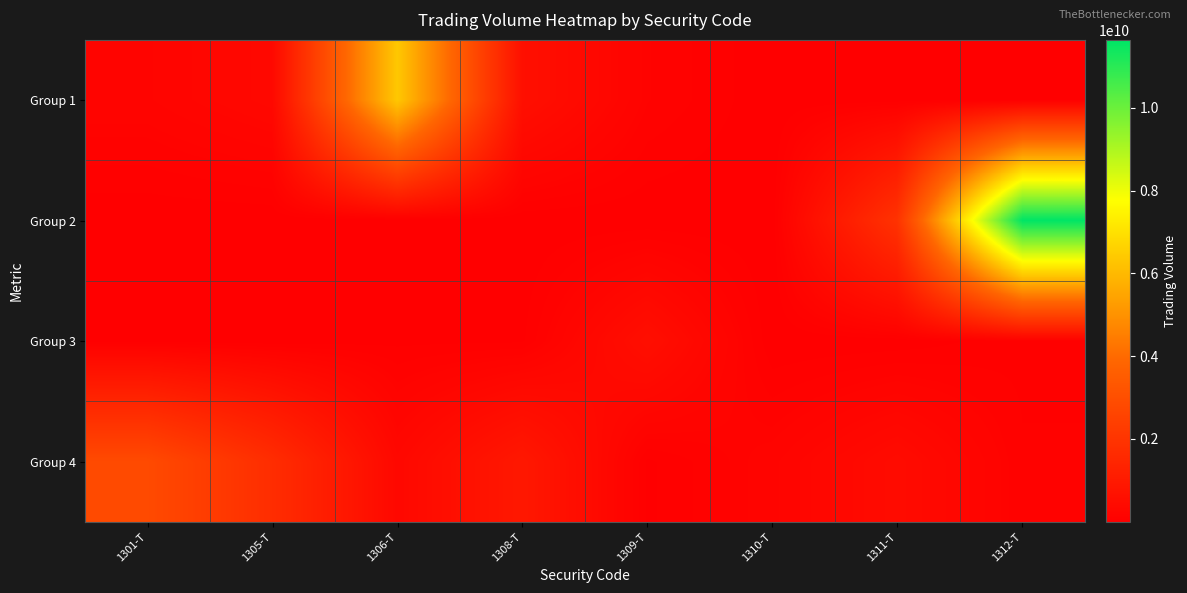

At which category is the sum across all series the highest?

1312-T